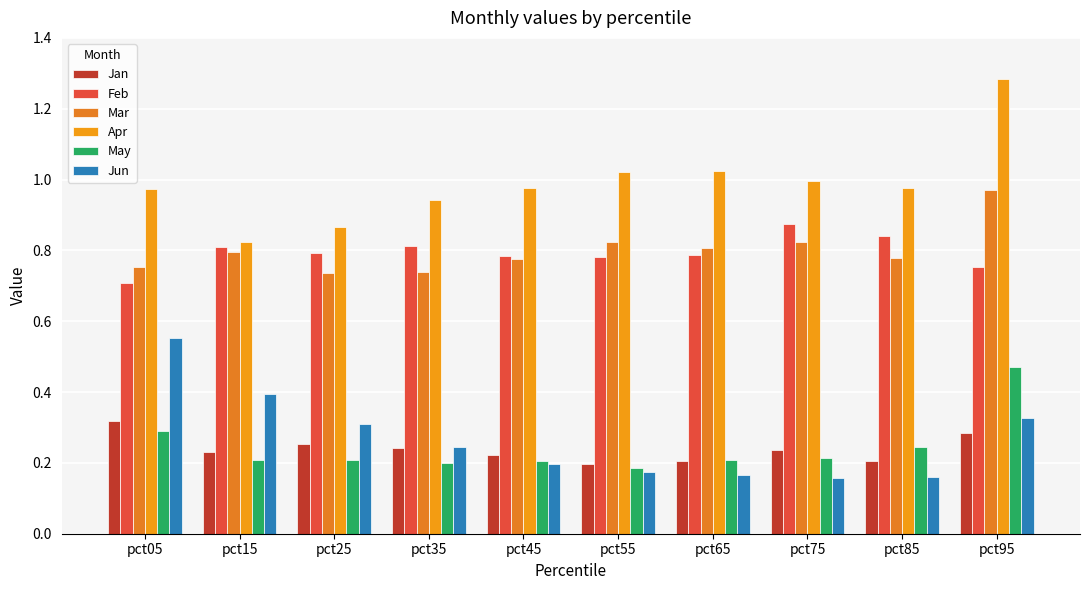

The May series shows 0.1 at pct45. True or false?

False